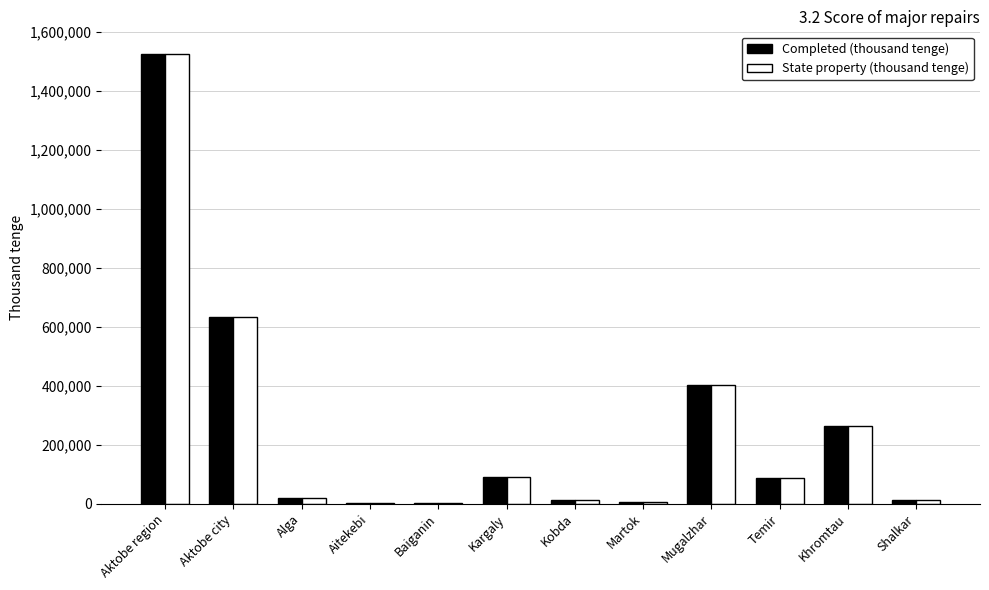

What is the average value of the Completed (thousand tenge) series?

254381